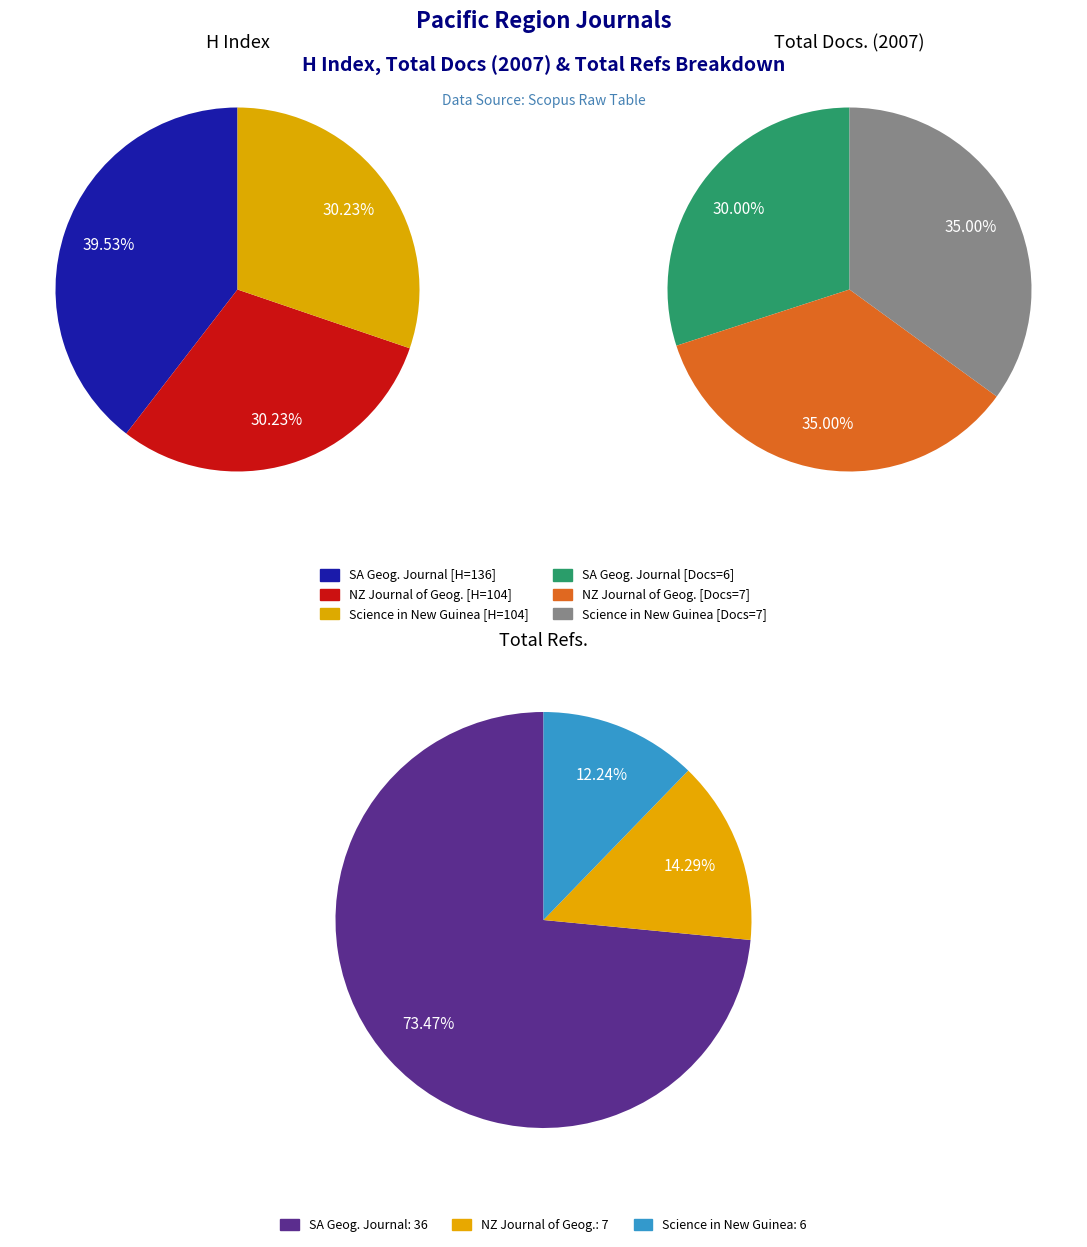

How many segments does this pie chart have?

3